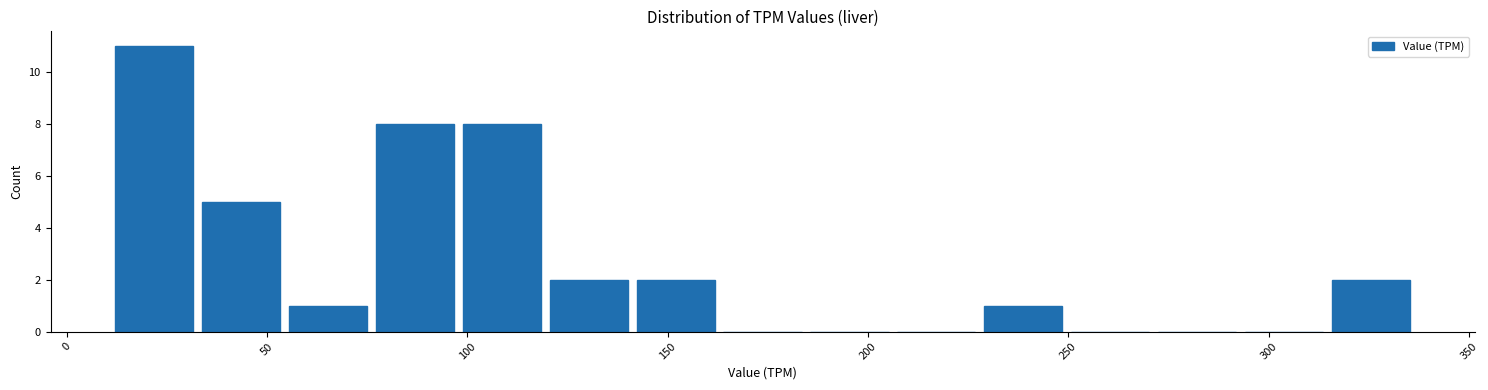

Over which range of the x-axis is the bar tallest?

10 to 35